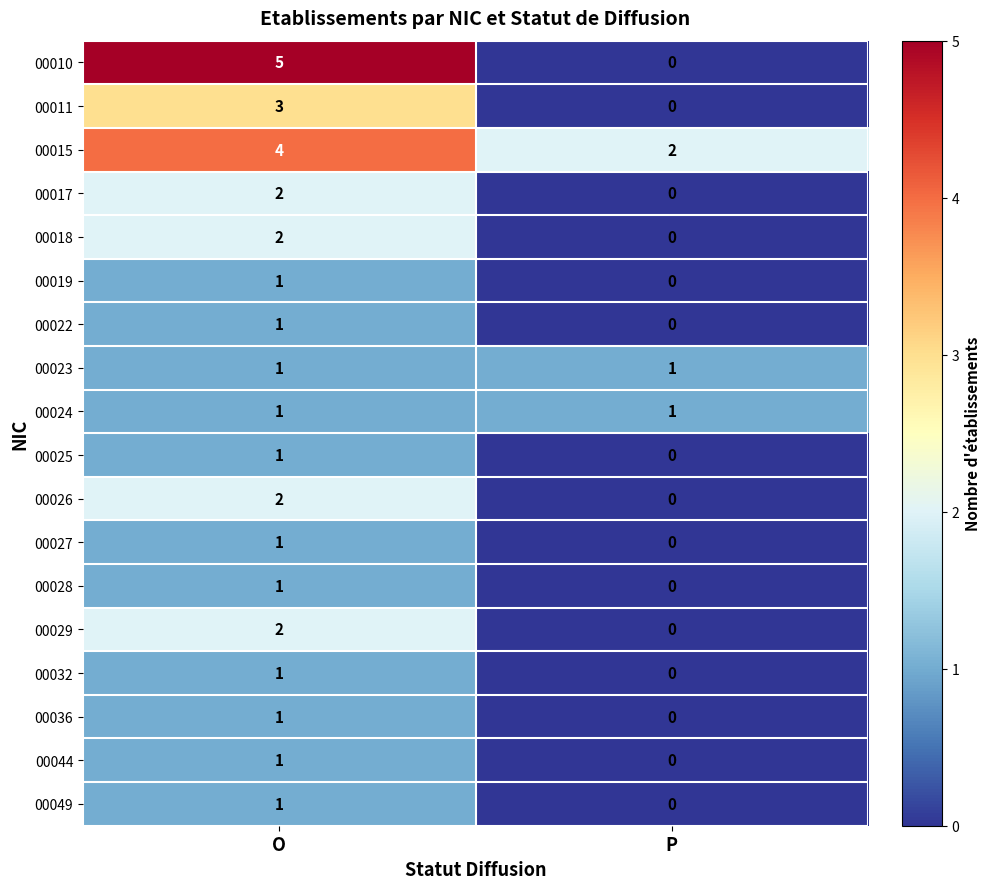

Count the number of data series in this chart.

18